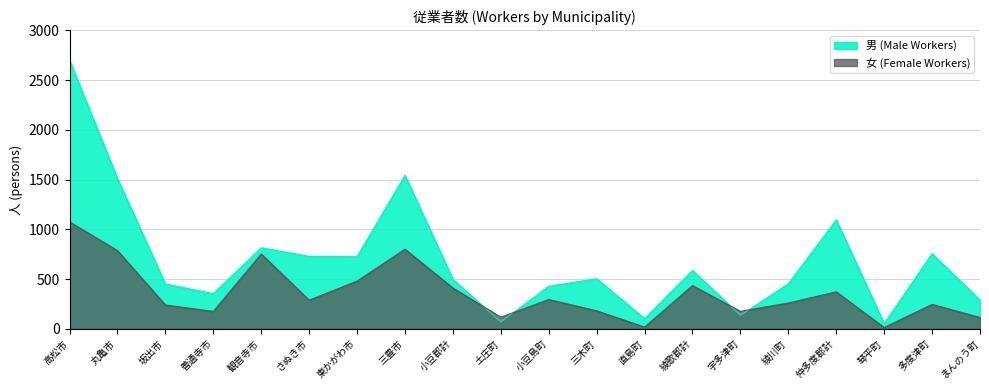

At which category is the sum across all series the highest?

高松市